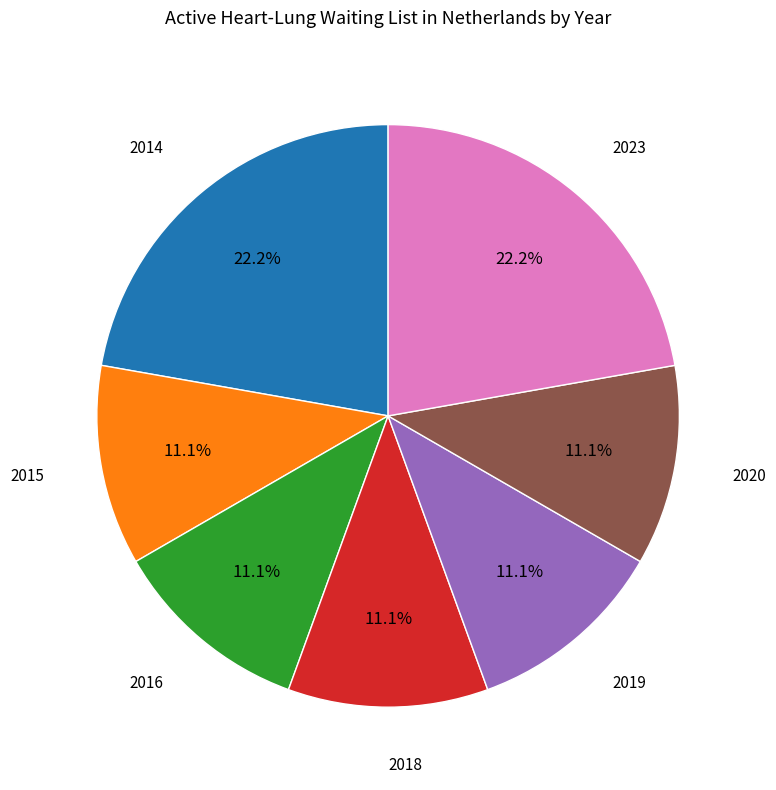

To the nearest percent, what is the average slice percentage?

14%